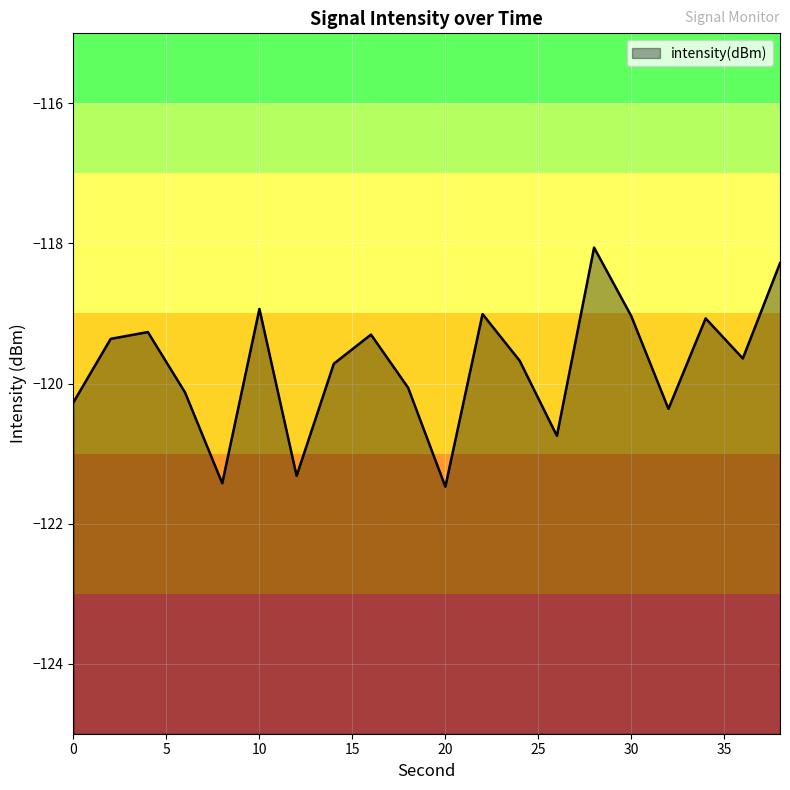

Rank the categories by value from lowest to highest.

20, 8, 12, 26, 32, 0, 6, 18, 14, 24, 36, 2, 16, 4, 34, 30, 22, 10, 38, 28